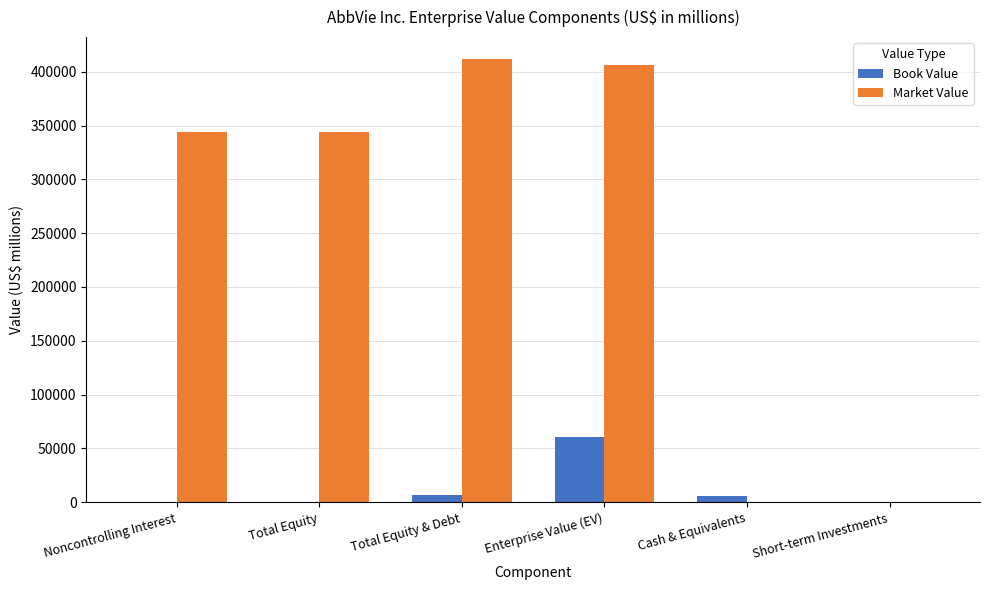

Which category has the highest value in the Book Value series?

Enterprise Value (EV)